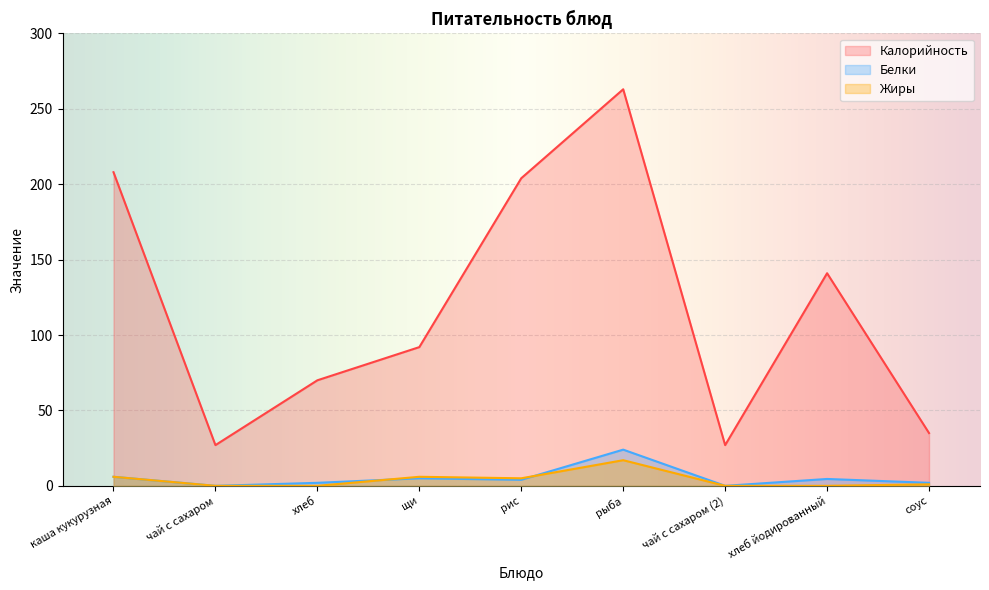

Between чай с сахаром and хлеб йодированный, which is larger?

хлеб йодированный